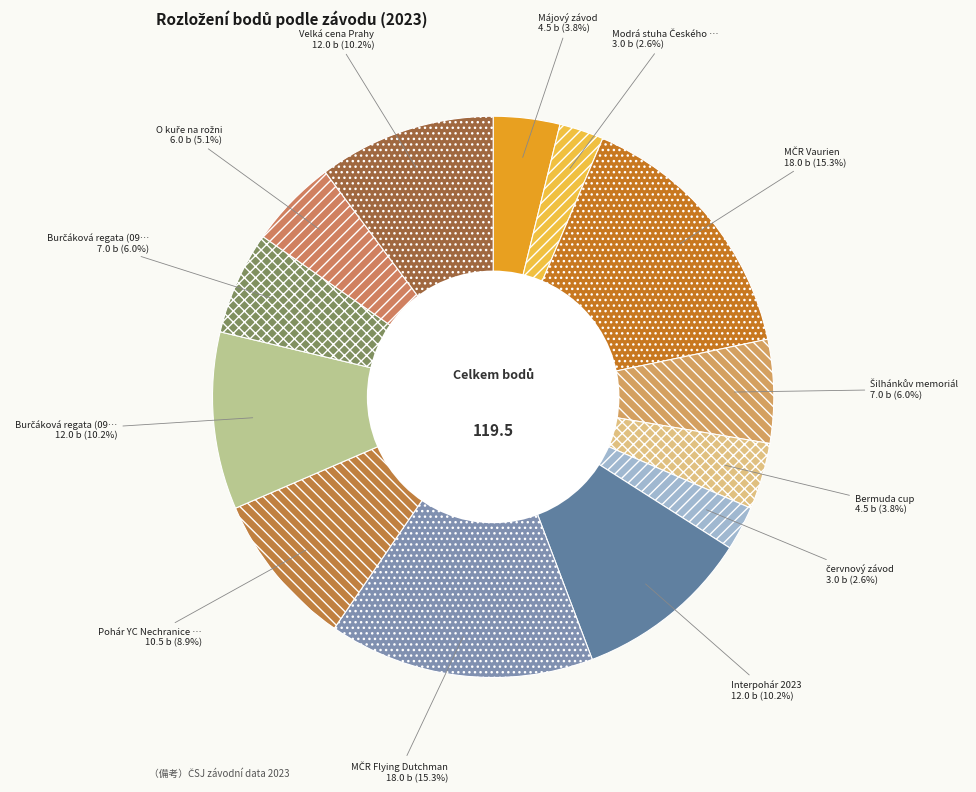

What is the largest slice in the pie chart?

MČR Vaurien